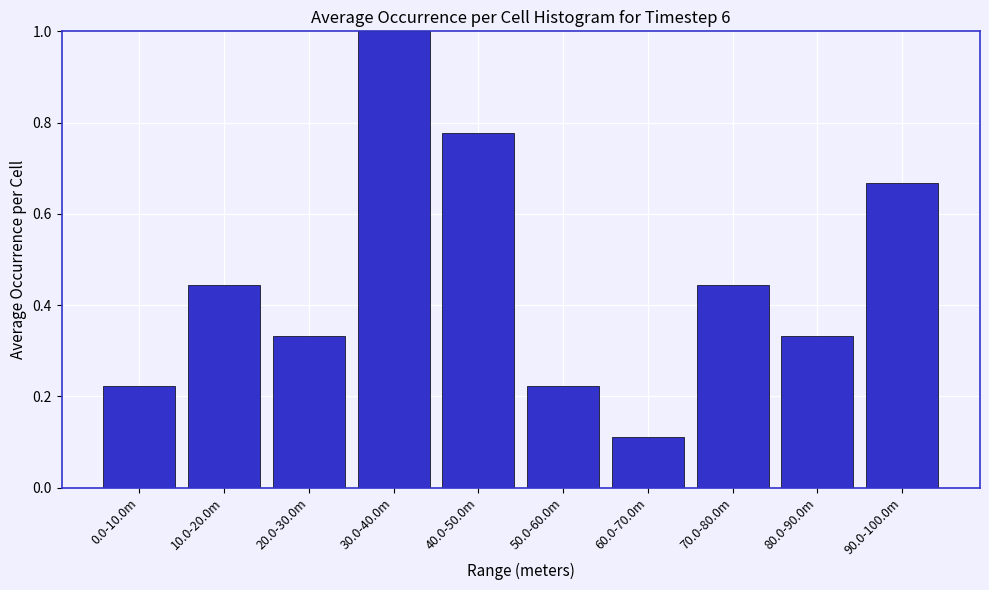

The value at 90.0-100.0m is 0.3. True or false?

False